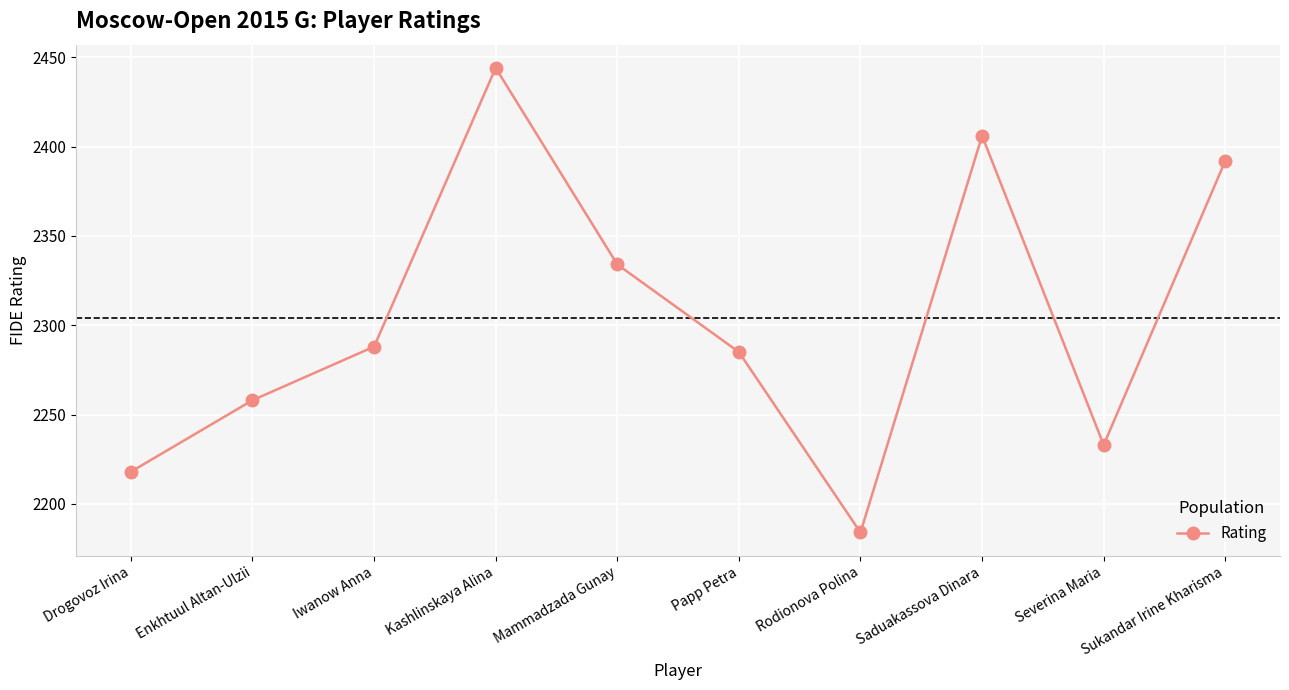

How many lines are shown in the chart?

1